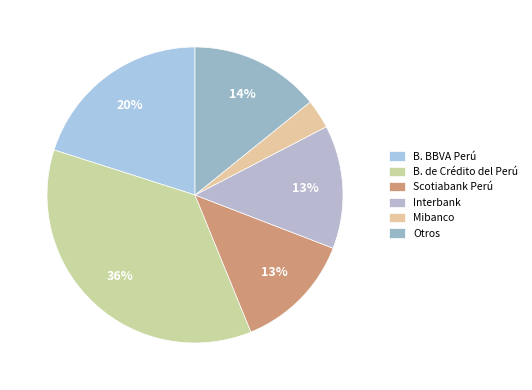

What percentage is the B. de Crédito del Perú slice, to the nearest percent?

36%